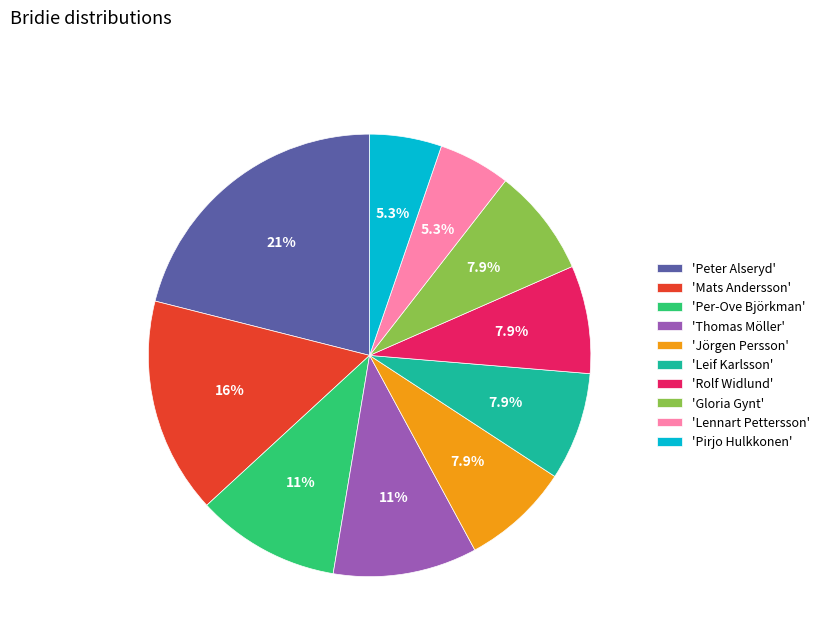

Is there a majority slice in this chart?

No